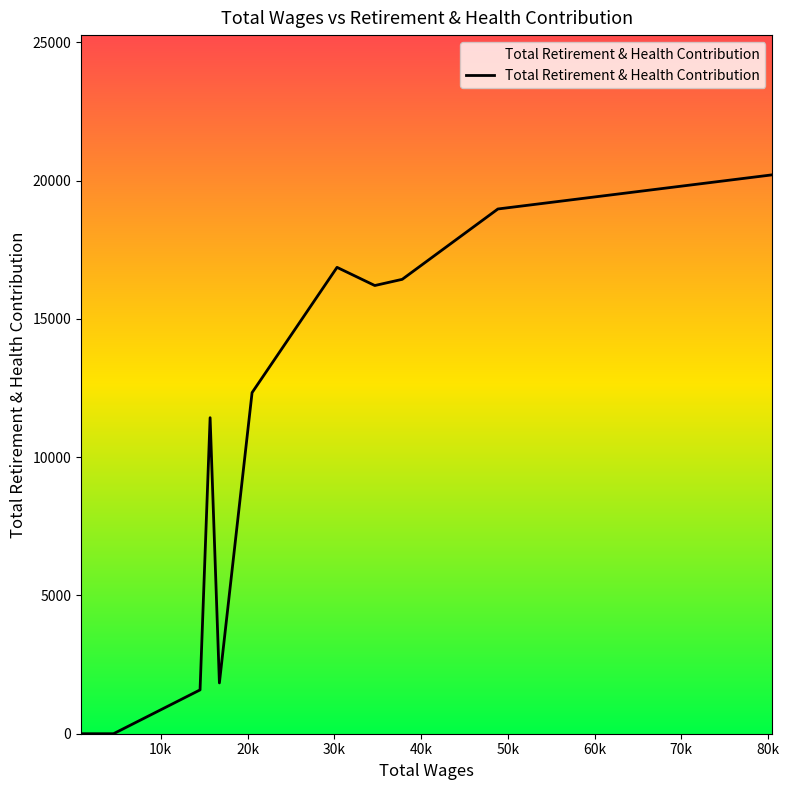

What is the average value?

6099